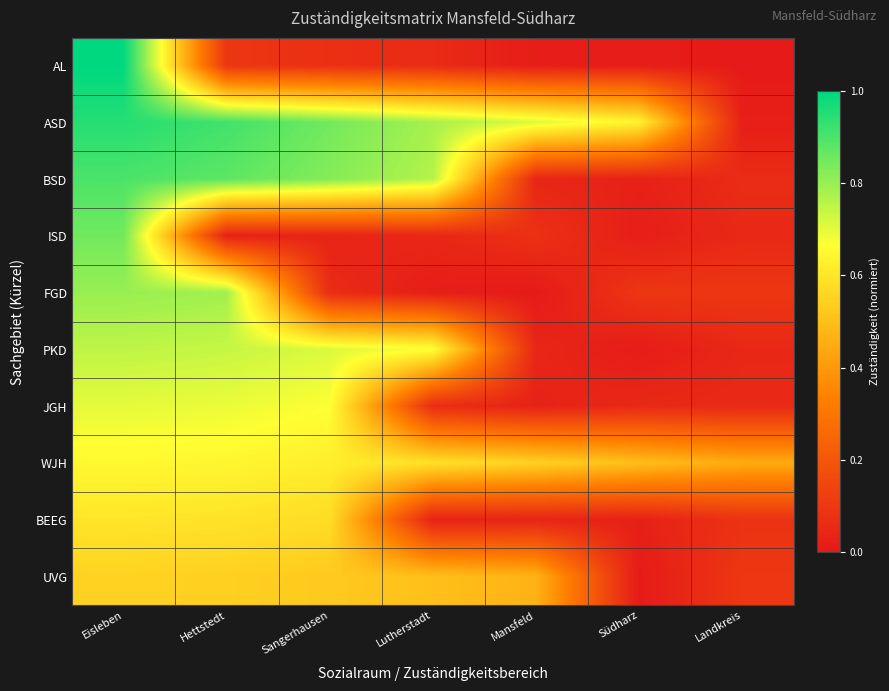

Between Eisleben and Lutherstadt, which series saw the biggest shift?

AL